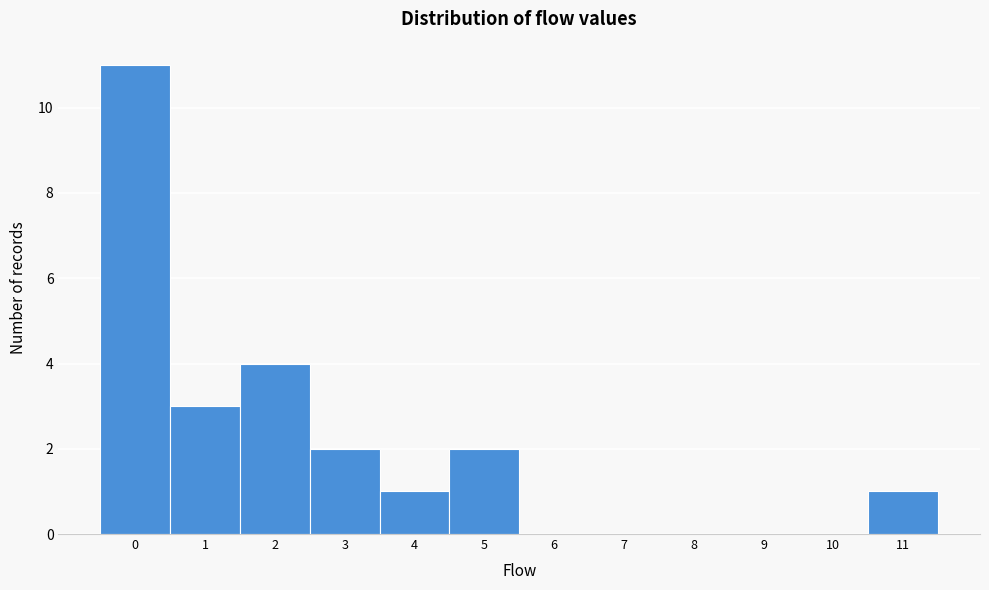

How tall is the bar that spans 3.5 to 4.5 on the x-axis? The values are not printed on the chart, so give them approximately, as read against the axis.

1